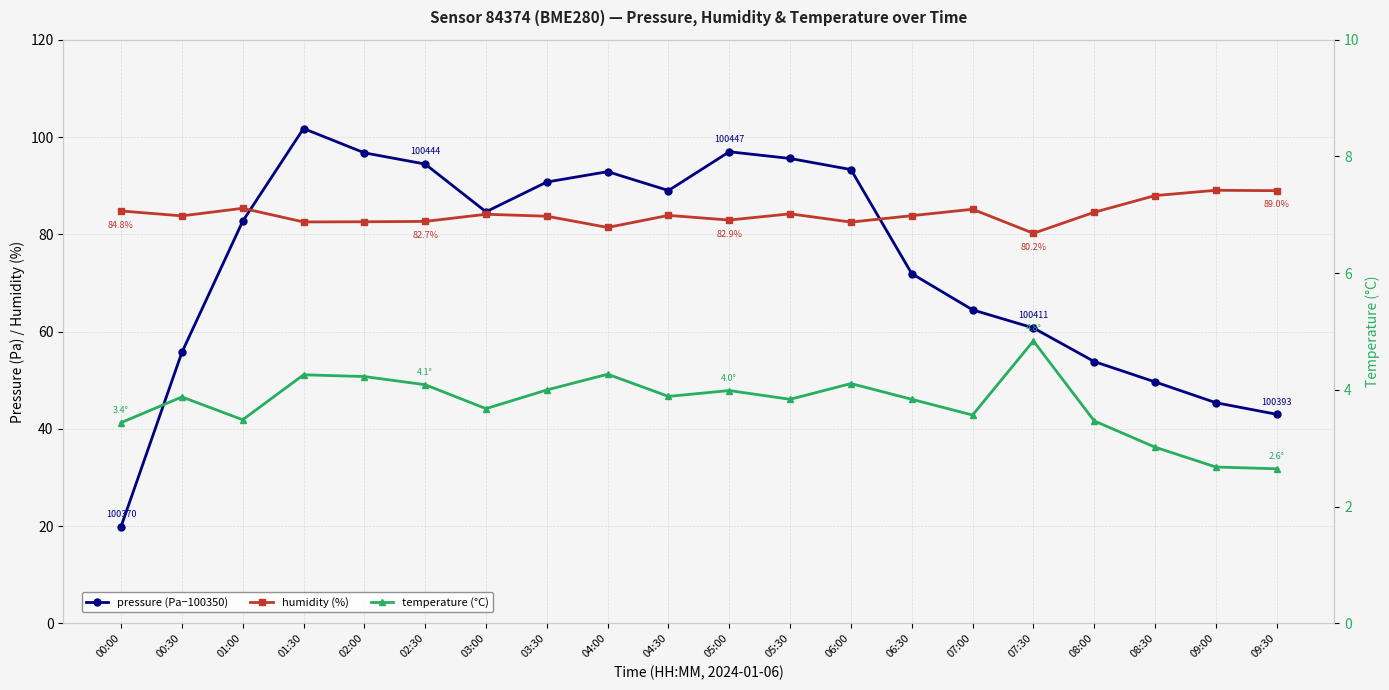

At which category does the chart reach its peak across all series?

01:30